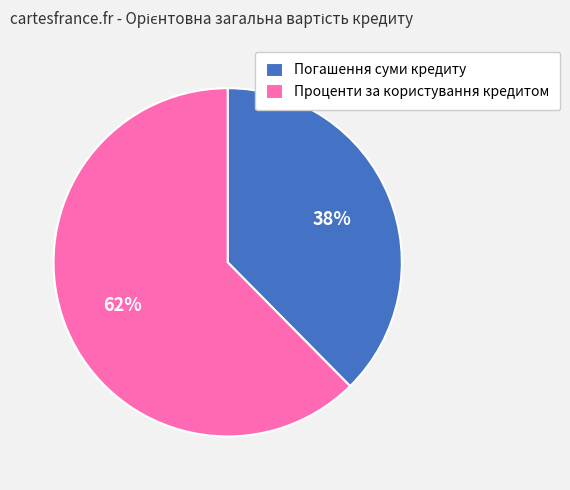

How many slices are in this pie chart?

2